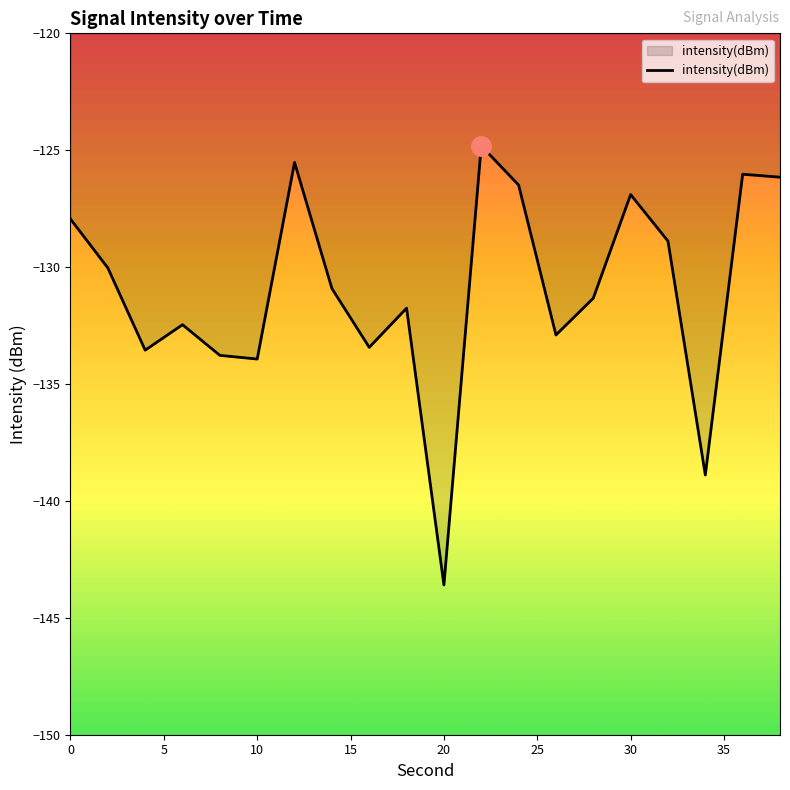

What is the greatest value displayed?

-124.8